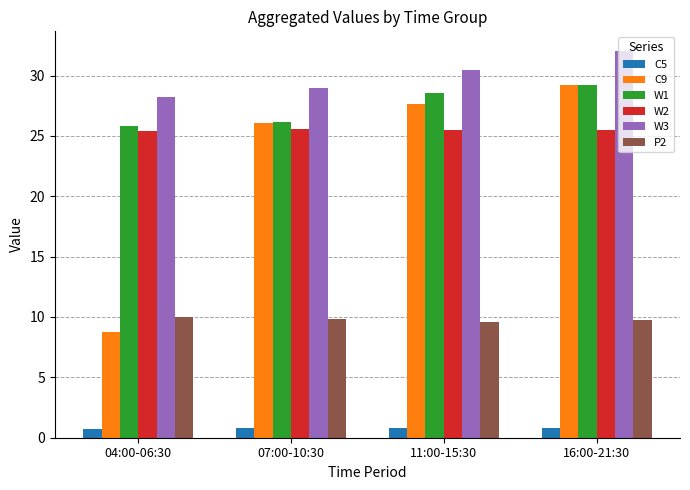

How many bars are there in total?

24